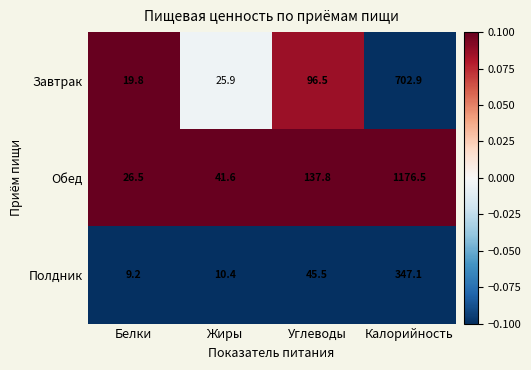

List the series in order of their overall mean, lowest first.

Полдник, Завтрак, Обед